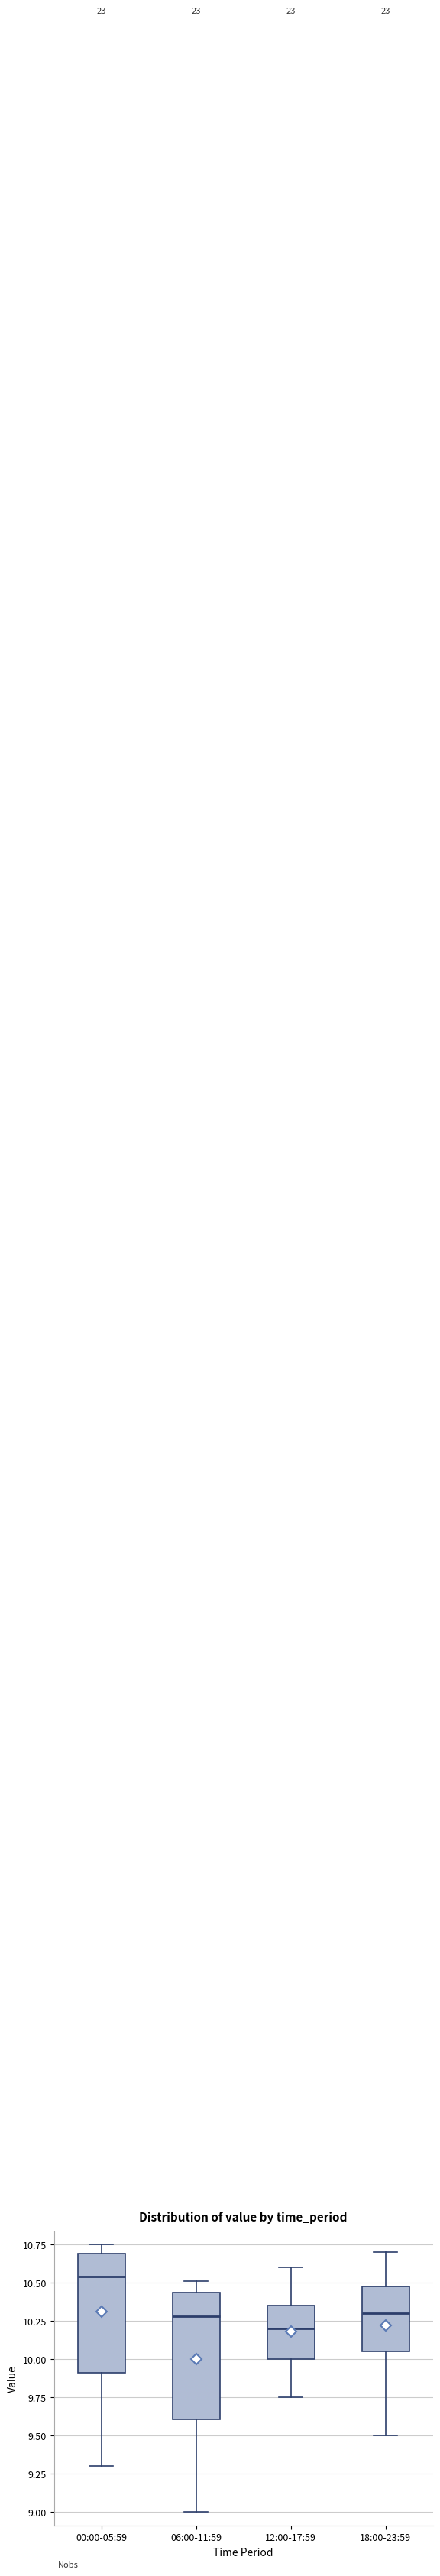

Which box has the highest median line?

00:00-05:59